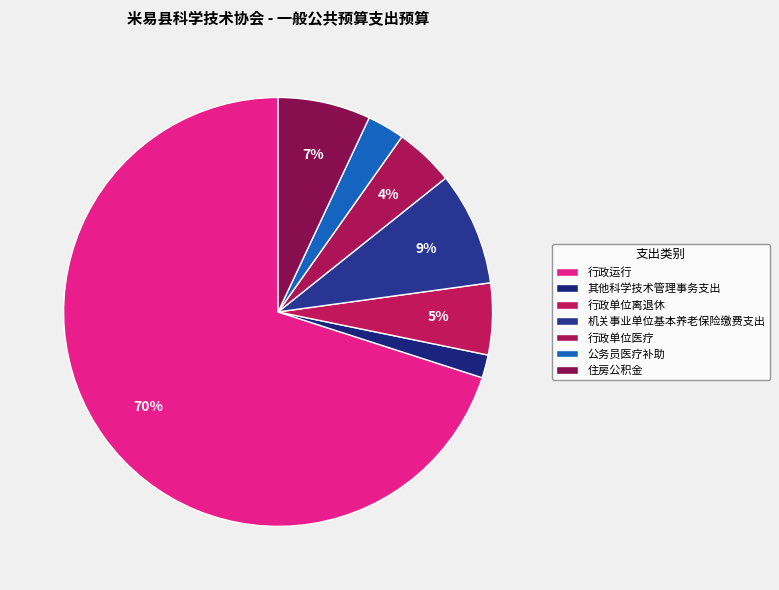

To the nearest percent, what portion does 机关事业单位基本养老保险缴费支出 represent?

9%